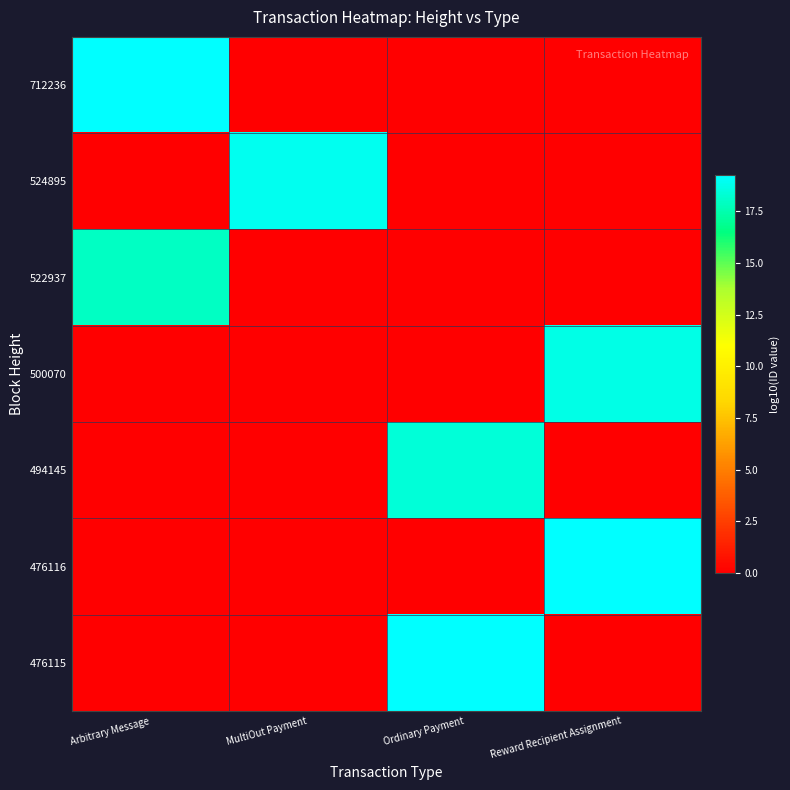

How many positive values does the 500070 series have?

1